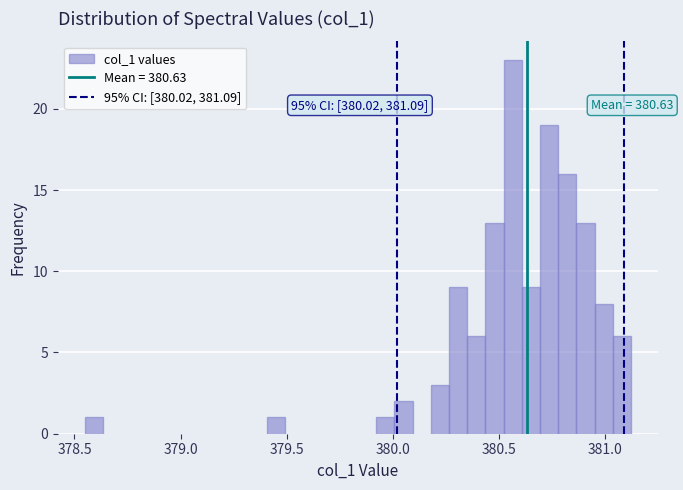

Around what value on the x-axis is the tallest bar? Give the approximate position of its centre, as read against the axis.

380.55